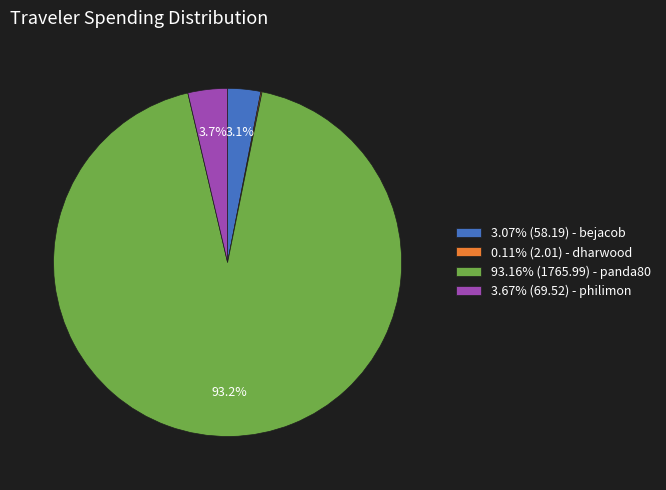

Is the sum of 93.16% (1765.99) - panda80 and 3.07% (58.19) - bejacob greater than half?

Yes